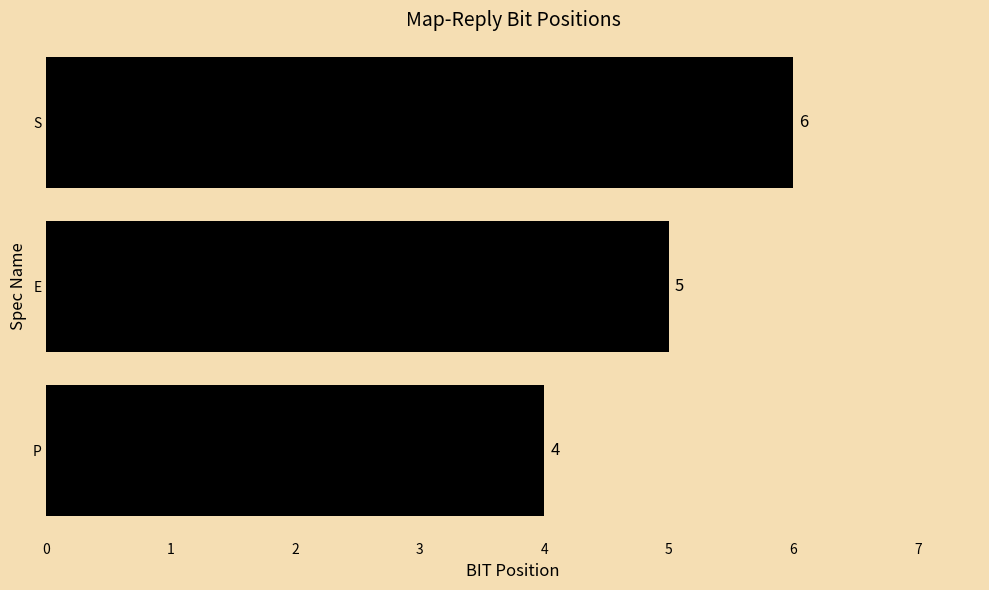

Which category has the highest value across all series?

S